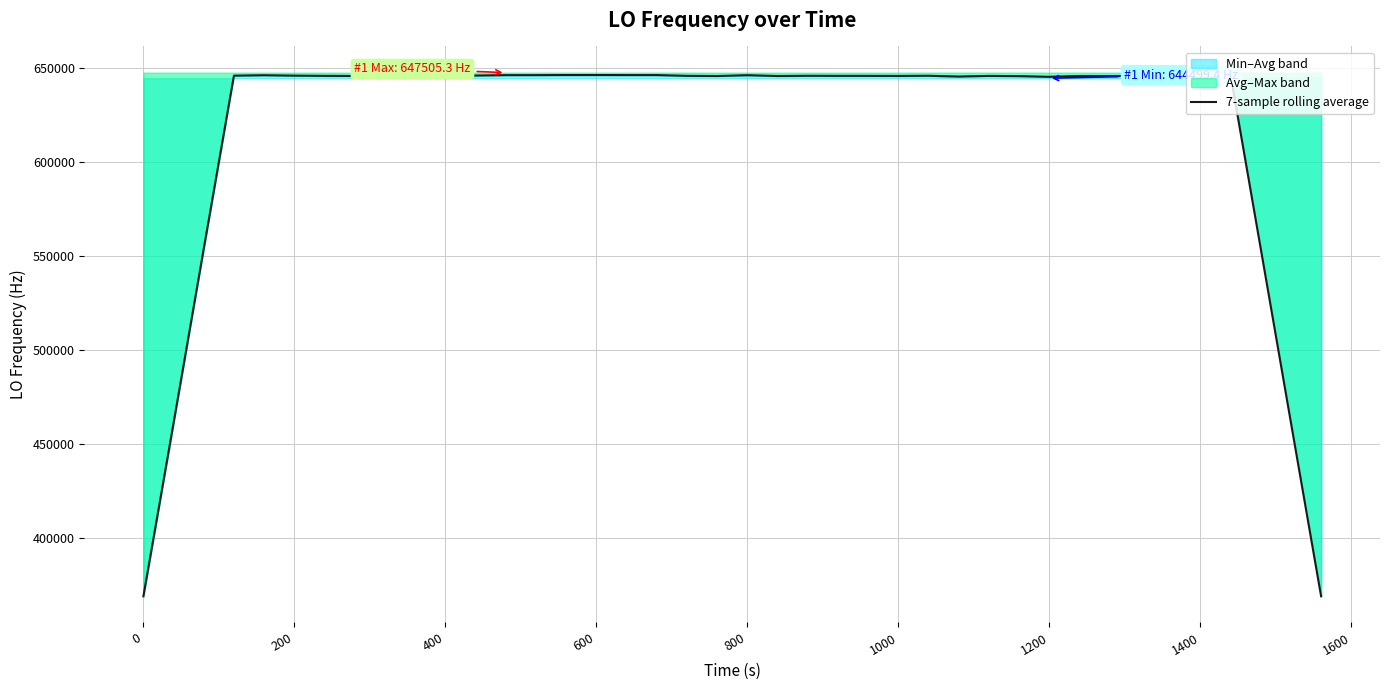

What is the sum of all values?

24727705.2